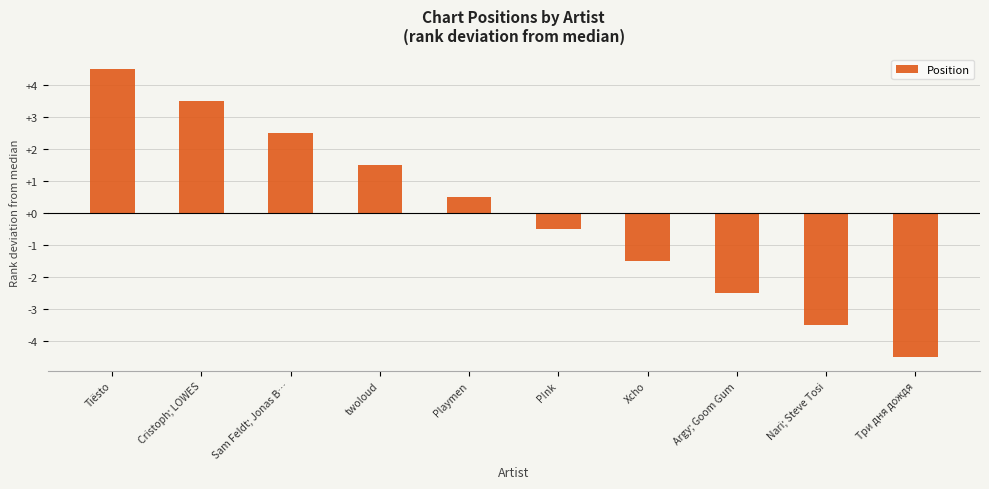

At which category does the chart reach its peak across all series?

Tiësto